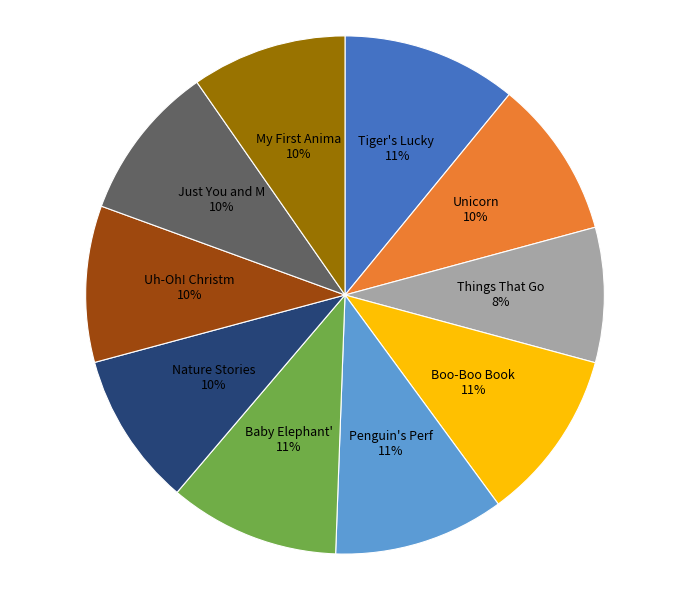

To the nearest percent, what is the average slice percentage?

10%